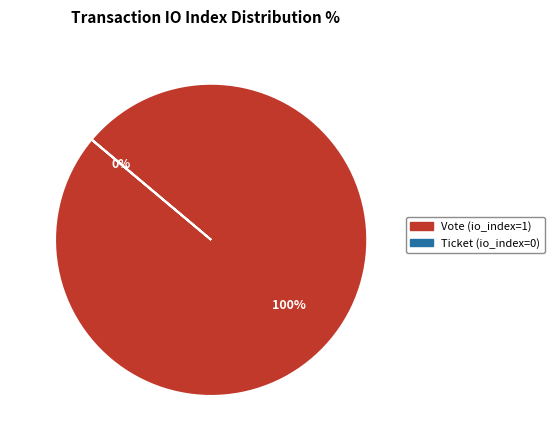

Which slice is the smallest?

Ticket (io_index=0)